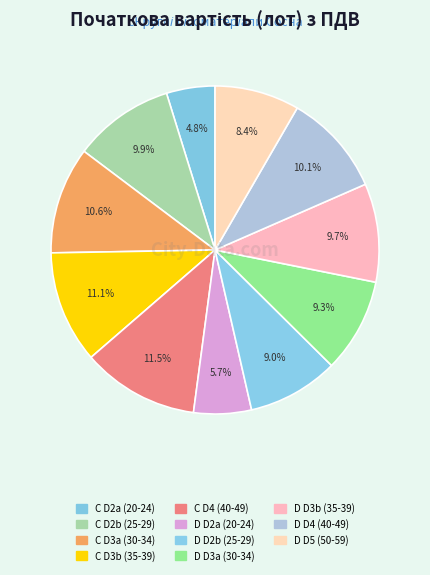

Does any single category account for the majority?

No